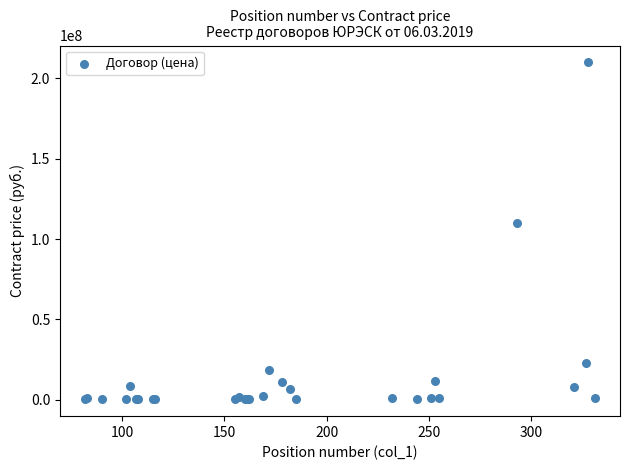

What Y value in the scatter plot is closest to 105084804?

109854762.7